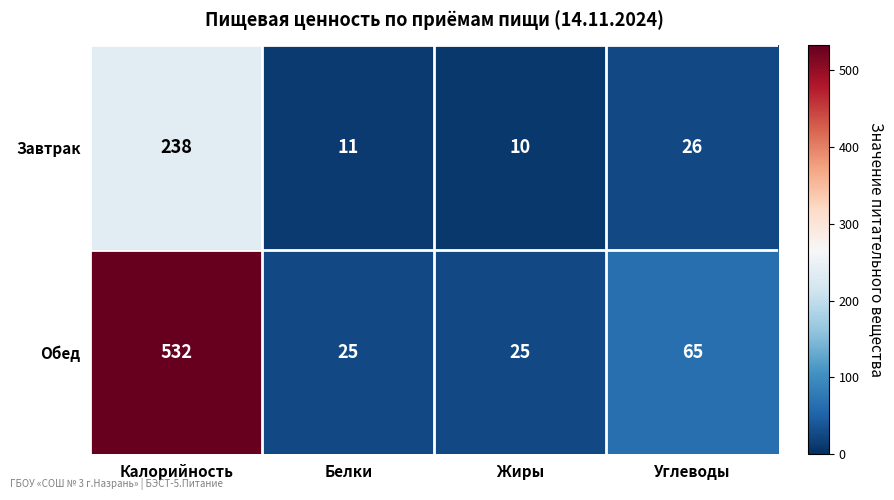

Which category has the highest value across all series?

Калорийность